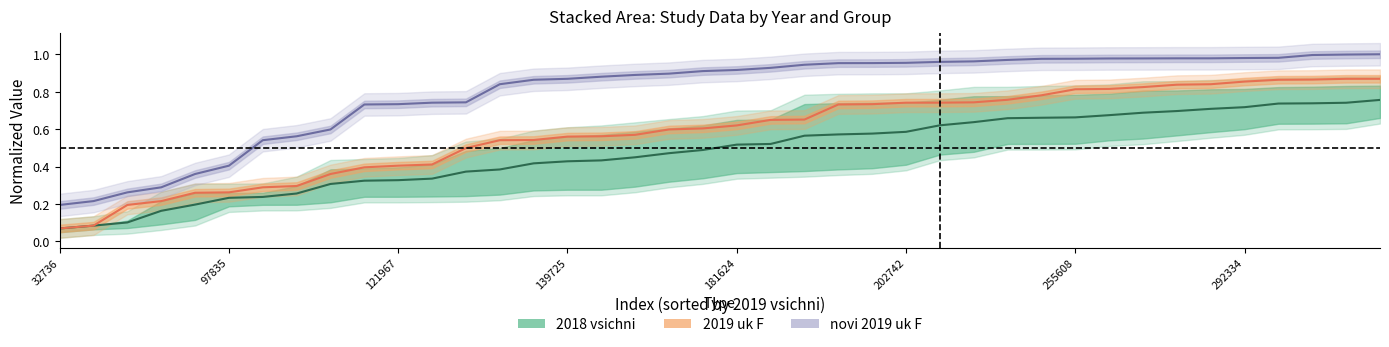

What is the spread (max minus min) of values at 39854?

0.1